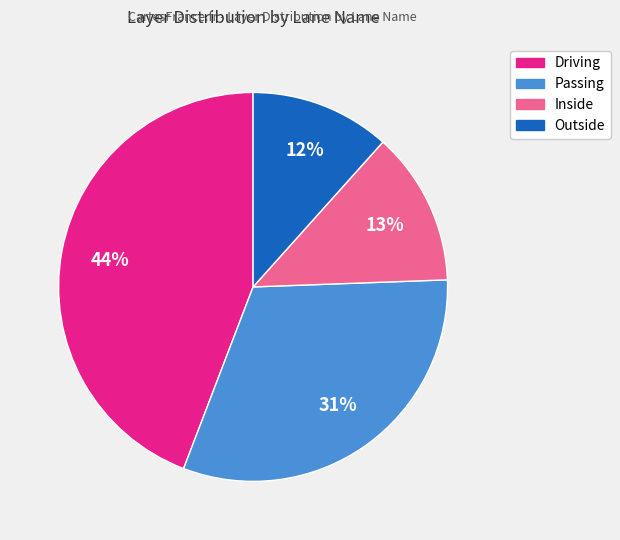

Is it true that Inside is 13% of the pie?

True